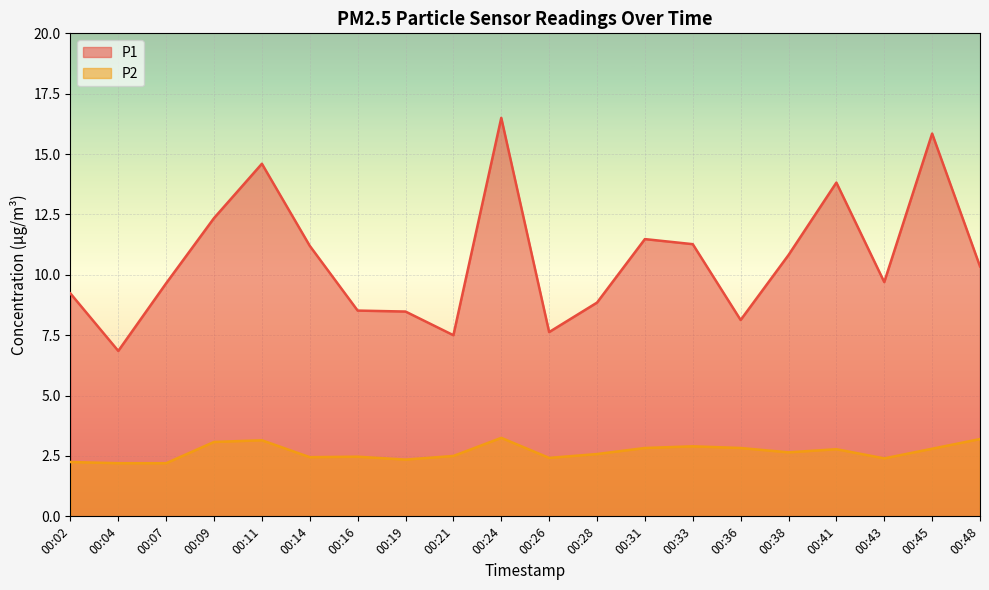

The value of P2 at 00:33 is 1.5. True or false?

False